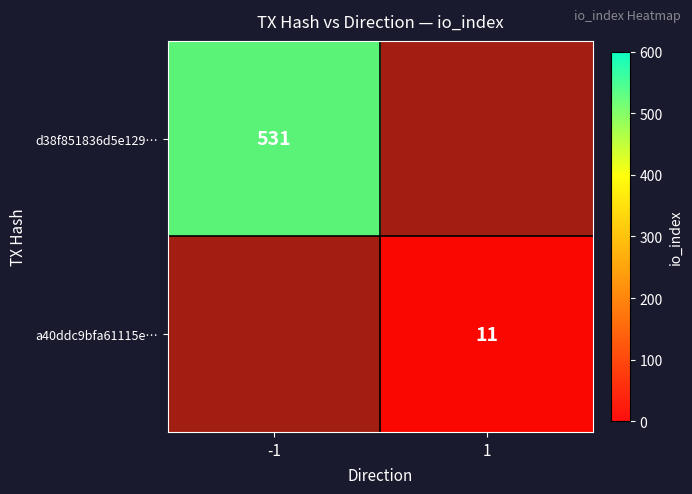

What is the sum of all a40ddc9bfa61115e… values?

11